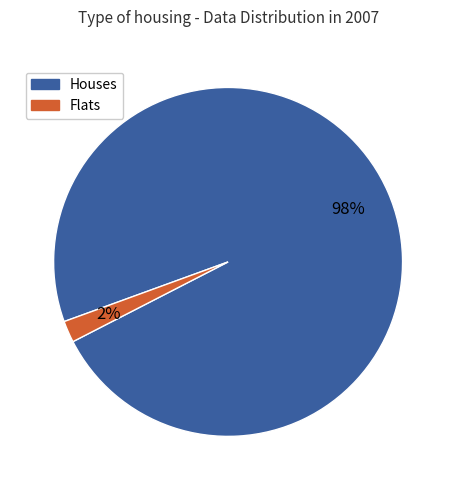

Which category has the smallest portion of the pie?

Flats